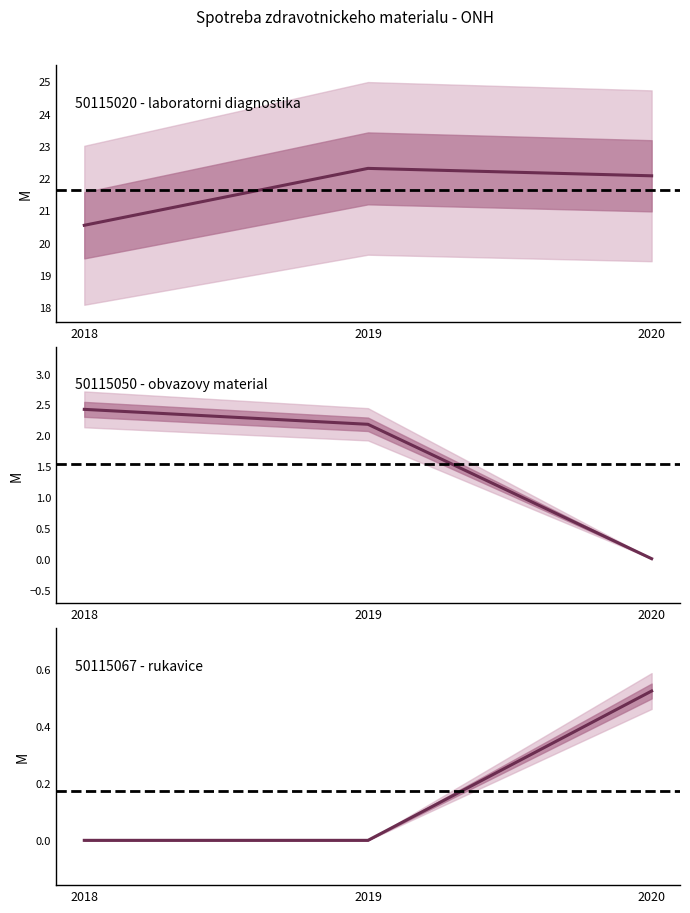

Reading right to left, what are all the values shown in this chart?

laboratorni_diagnostika: 2020=22.1	2019=22.3	2018=20.5
obvazovy_material: 2020=0.0	2019=2.2	2018=2.4
rukavice: 2020=0.5	2019=0.0	2018=0.0